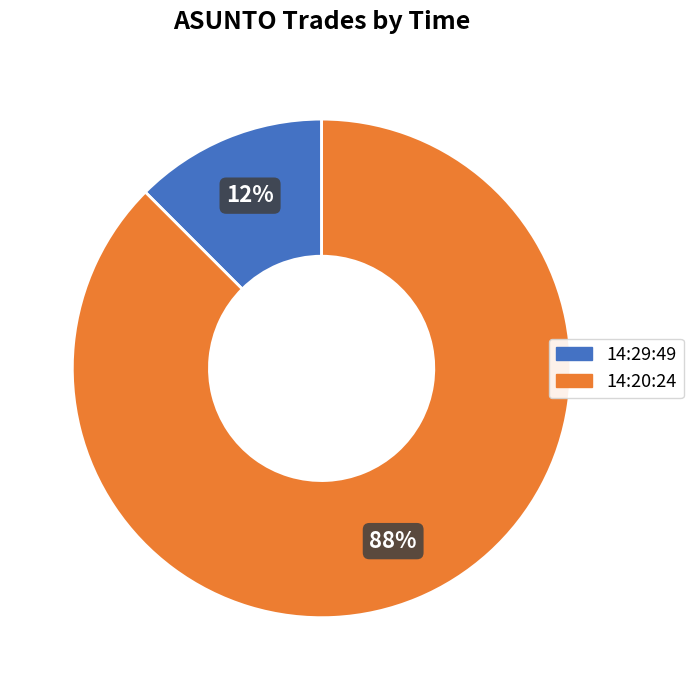

To the nearest percent, what is the combined percentage of 14:20:24 and 14:29:49?

100%